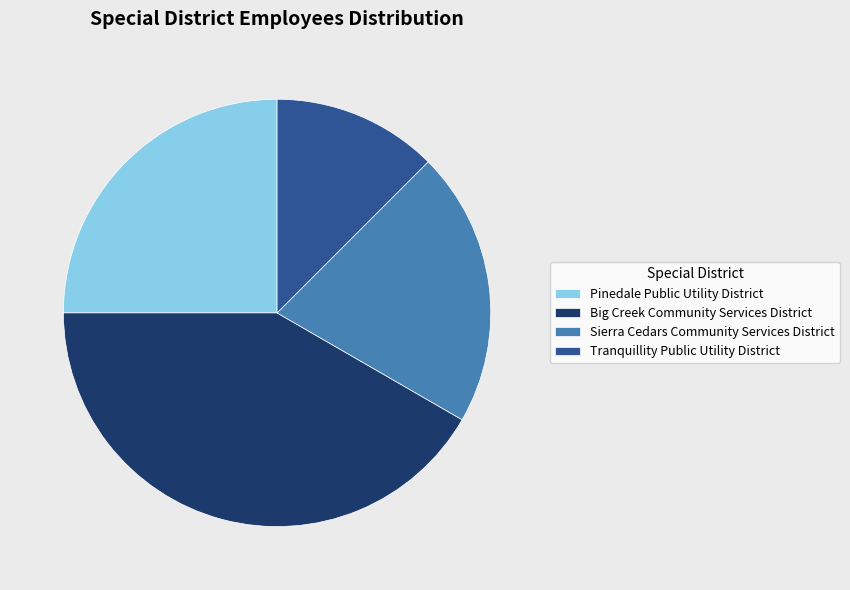

True or false: Big Creek Community Services District accounts for 42% of the total.

True